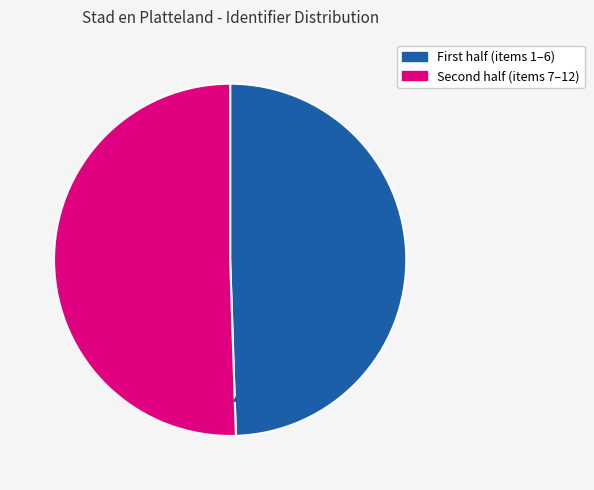

Is there any slice that represents more than half of the pie?

Yes